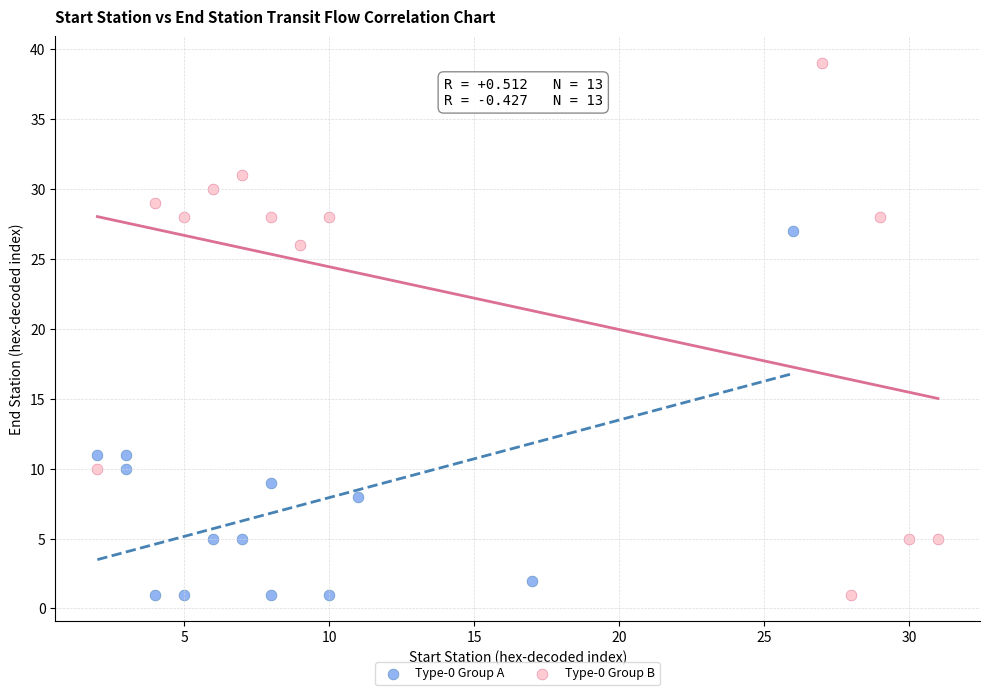

Which series reaches the maximum Y coordinate?

Type-0 Group B